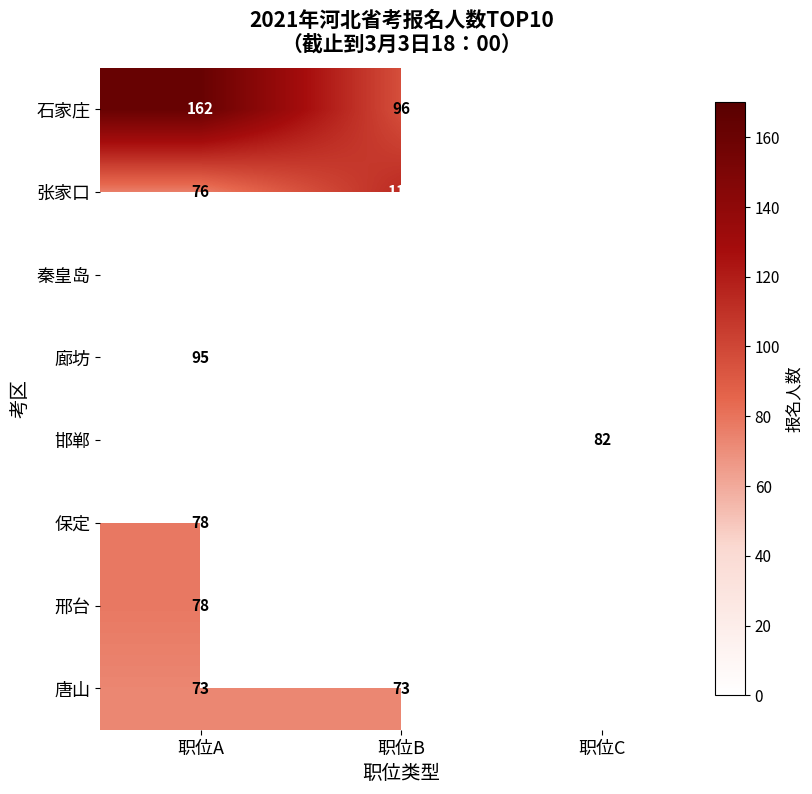

The 张家口 series shows 105 at 职位A. True or false?

False